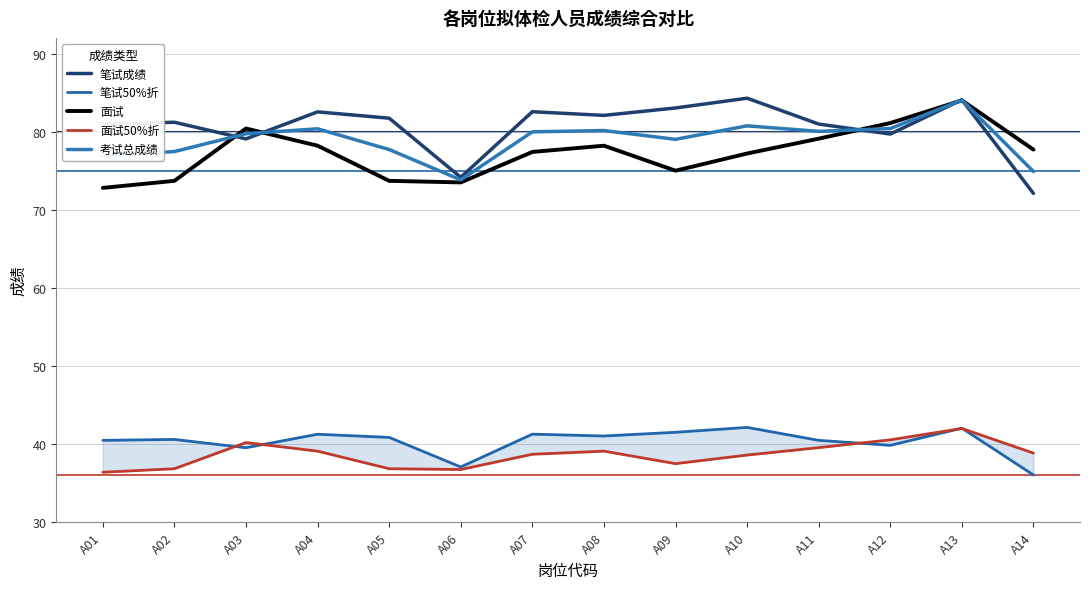

What is the difference between the 笔试50%折 values at A08 and A09?

0.5